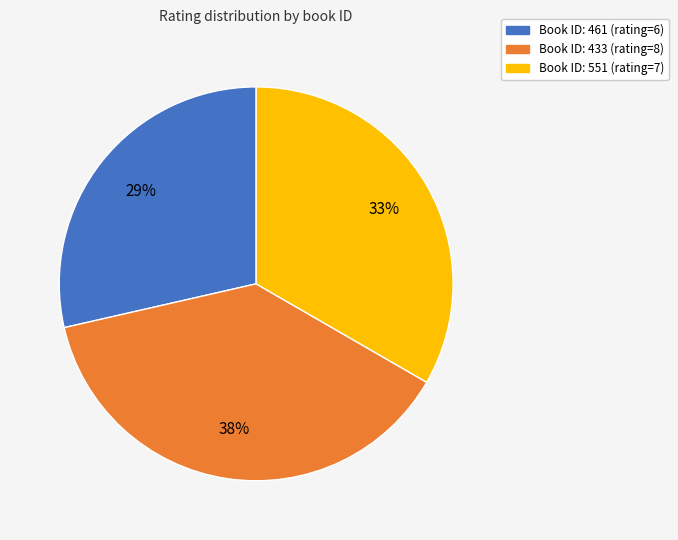

Is there any slice that represents more than half of the pie?

No